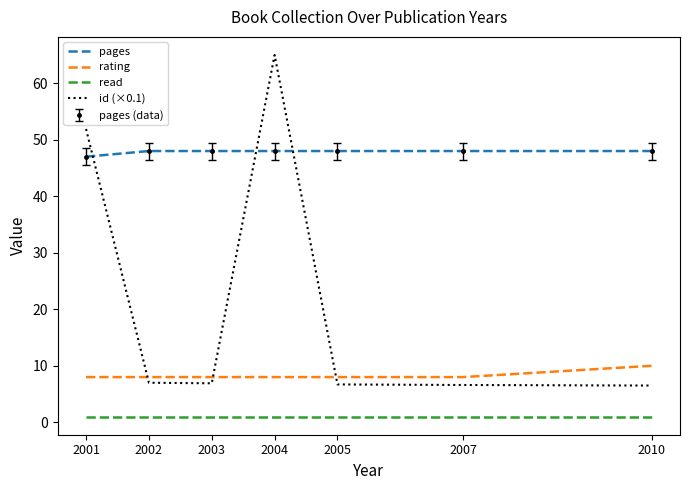

How many lines are shown in the chart?

4